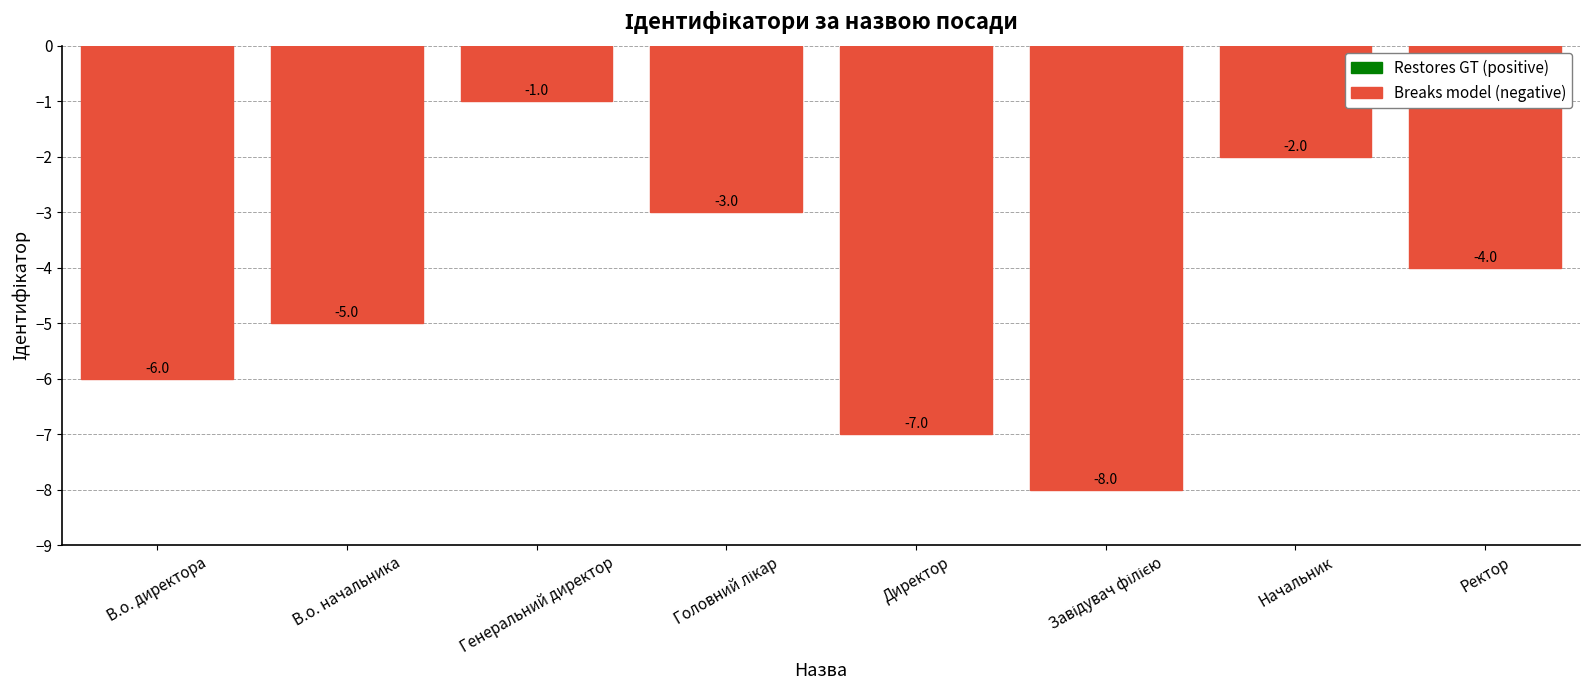

Between Генеральний директор and Директор, which is larger?

Генеральний директор